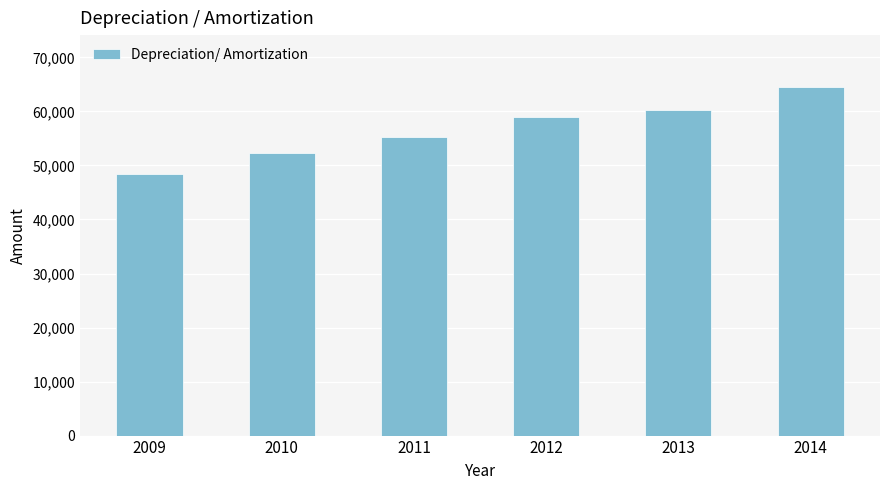

What is the minimum value shown in the chart?

48466